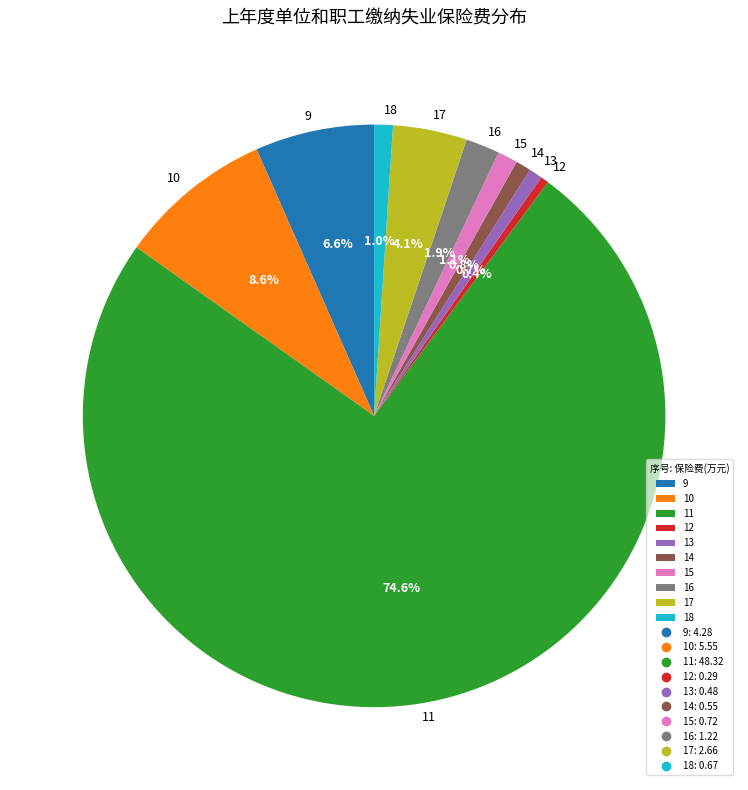

Which category has the biggest portion of the pie?

11